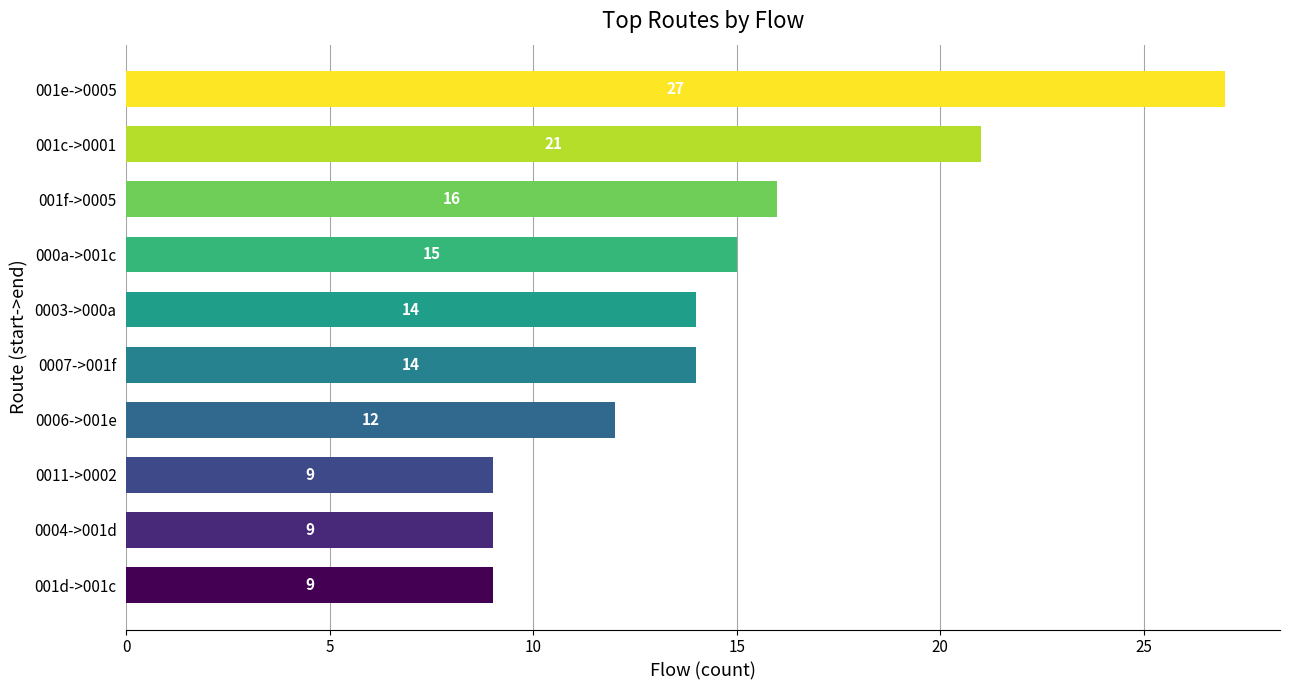

Between 0006->001e and 000a->001c, which is larger?

000a->001c